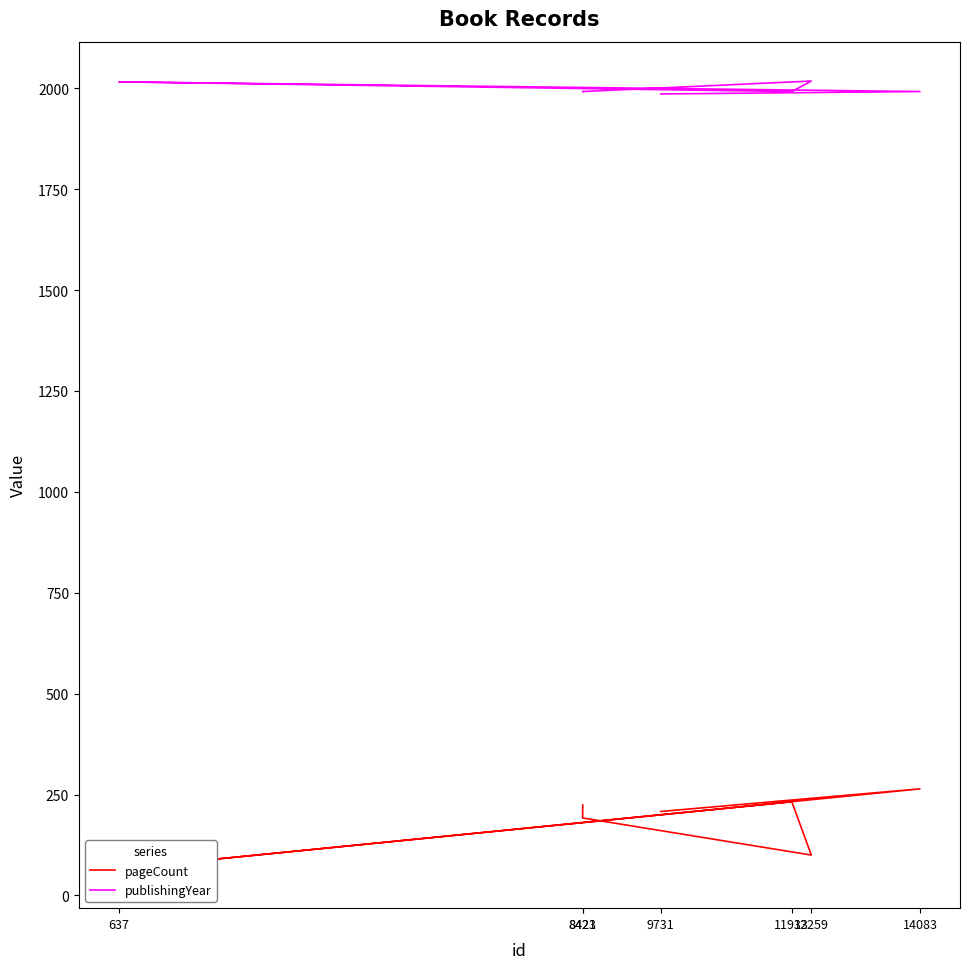

Reading left to right, what are all the values shown in this chart?

pageCount: 9731=208	14083=264	637=66	11933=232	12259=100	8421=192	8423=224
publishingYear: 9731=1986	14083=1992	637=2016	11933=1992	12259=2018	8421=1992	8423=1992